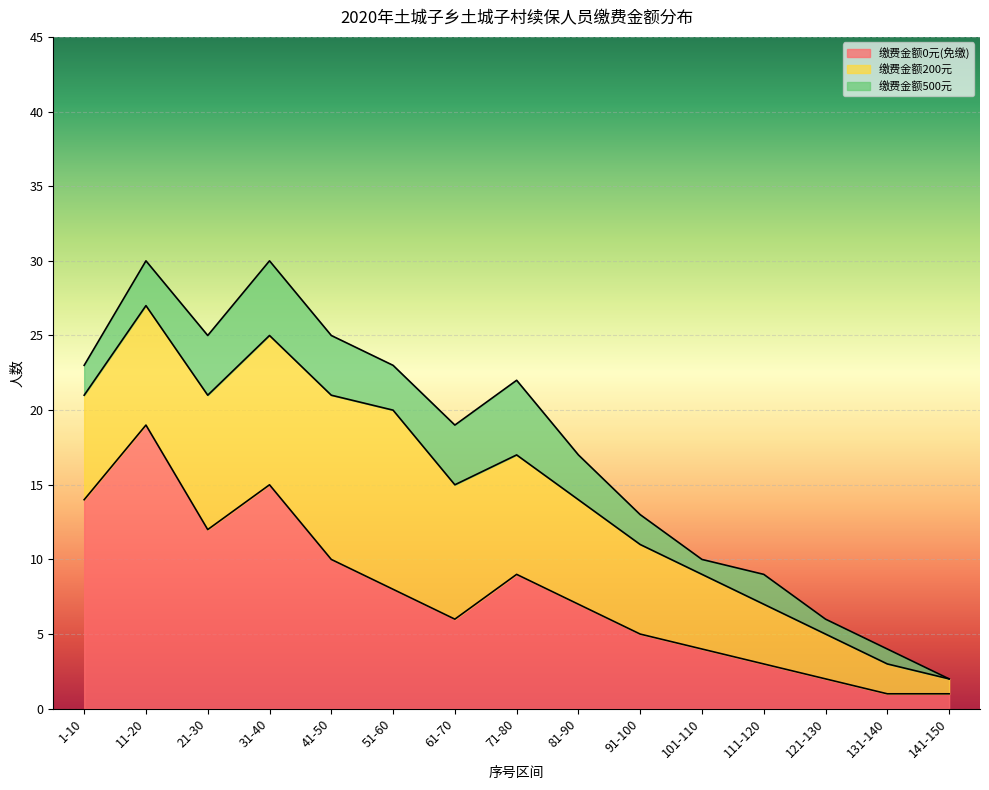

Reading left to right, extract all data points from this chart.

缴费金额0元(免缴): 1-10=14	11-20=19	21-30=12	31-40=15	41-50=10	51-60=8	61-70=6	71-80=9	81-90=7	91-100=5	101-110=4	111-120=3	121-130=2	131-140=1	141-150=1
缴费金额200元: 1-10=7	11-20=8	21-30=9	31-40=10	41-50=11	51-60=12	61-70=9	71-80=8	81-90=7	91-100=6	101-110=5	111-120=4	121-130=3	131-140=2	141-150=1
缴费金额500元: 1-10=2	11-20=3	21-30=4	31-40=5	41-50=4	51-60=3	61-70=4	71-80=5	81-90=3	91-100=2	101-110=1	111-120=2	121-130=1	131-140=1	141-150=0